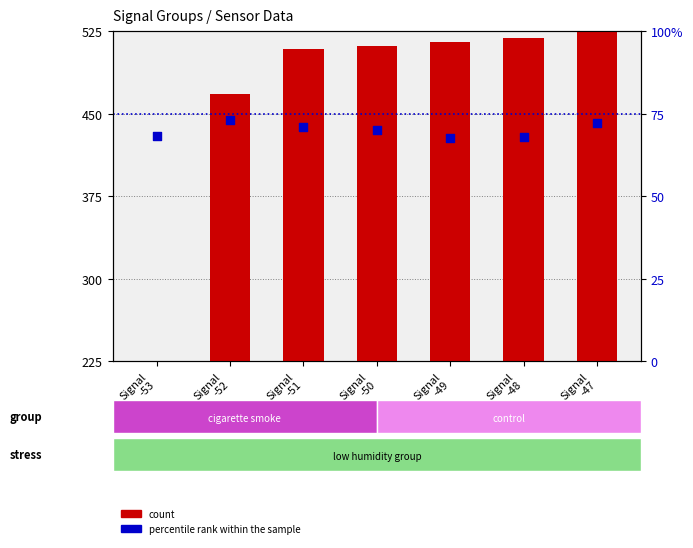

What is the total value across all series at Signal
-47?

597.1